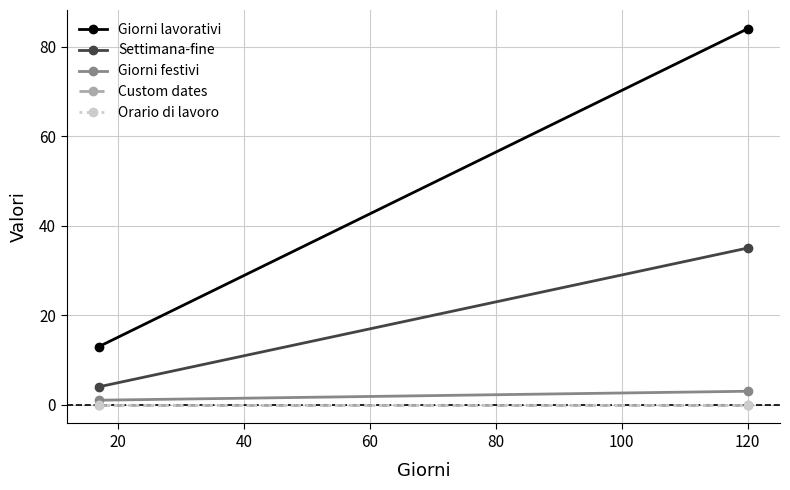

Reading left to right, what are all the values shown in this chart?

Giorni lavorativi: 13	84
Settimana-fine: 4	35
Giorni festivi: 1	3
Custom dates: 0	0
Orario di lavoro: 0	0